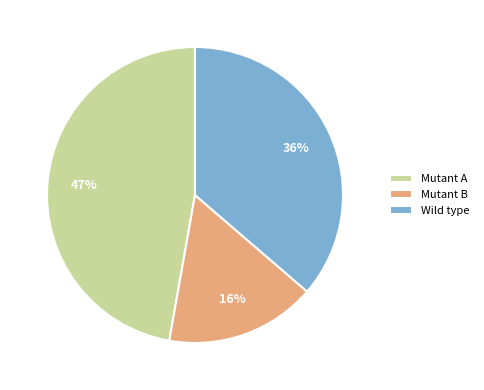

Rank the categories by value from highest to lowest.

Mutant A, Wild type, Mutant B